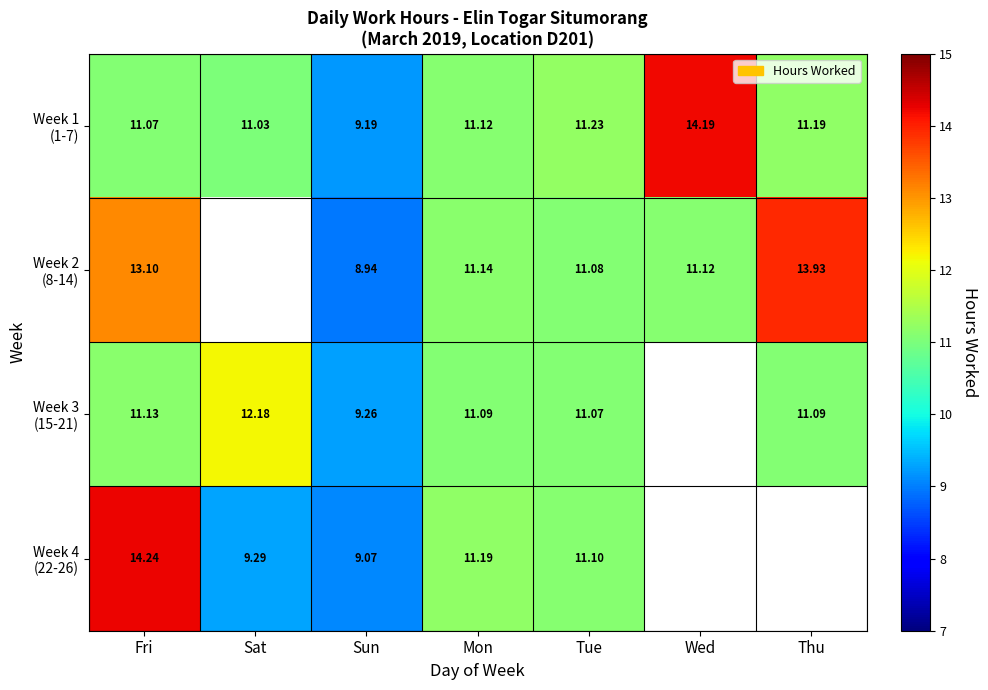

List the series in order of their peak value, lowest first.

Week 3 (15-21), Week 2 (8-14), Week 1 (1-7), Week 4 (22-26)